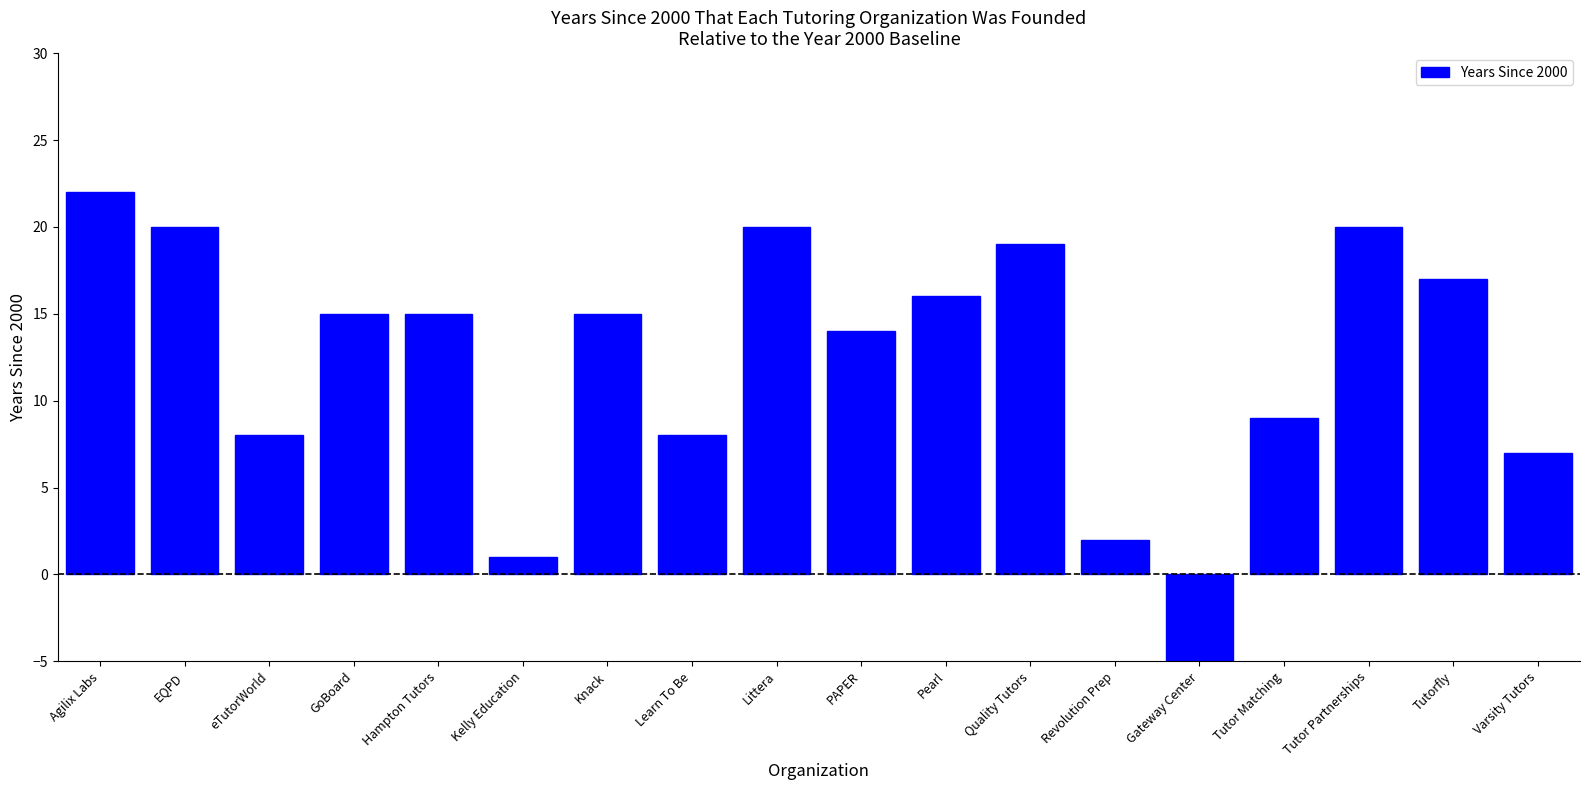

Is it true that the value at EQPD is 20?

True